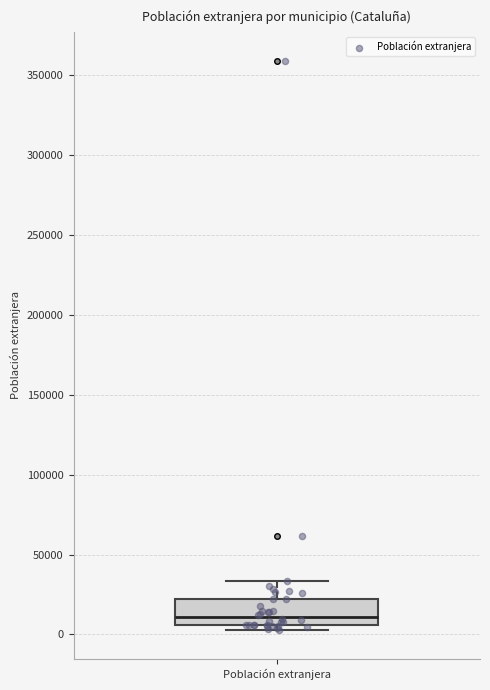

Transcribe this box plot: give where the median line is, the range the box spans, and where the two whiskers end, as read against the y-axis. The values are not printed on the chart, so give them approximately, as read against the axis.

median 10000, box 5000 to 20000, whiskers 5000 (just below the box's lower edge) to 35000